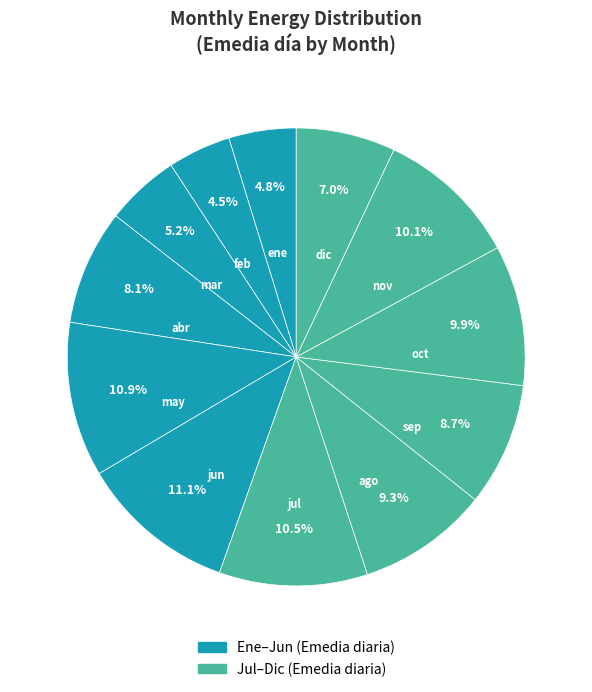

Is sep the majority of the pie?

No